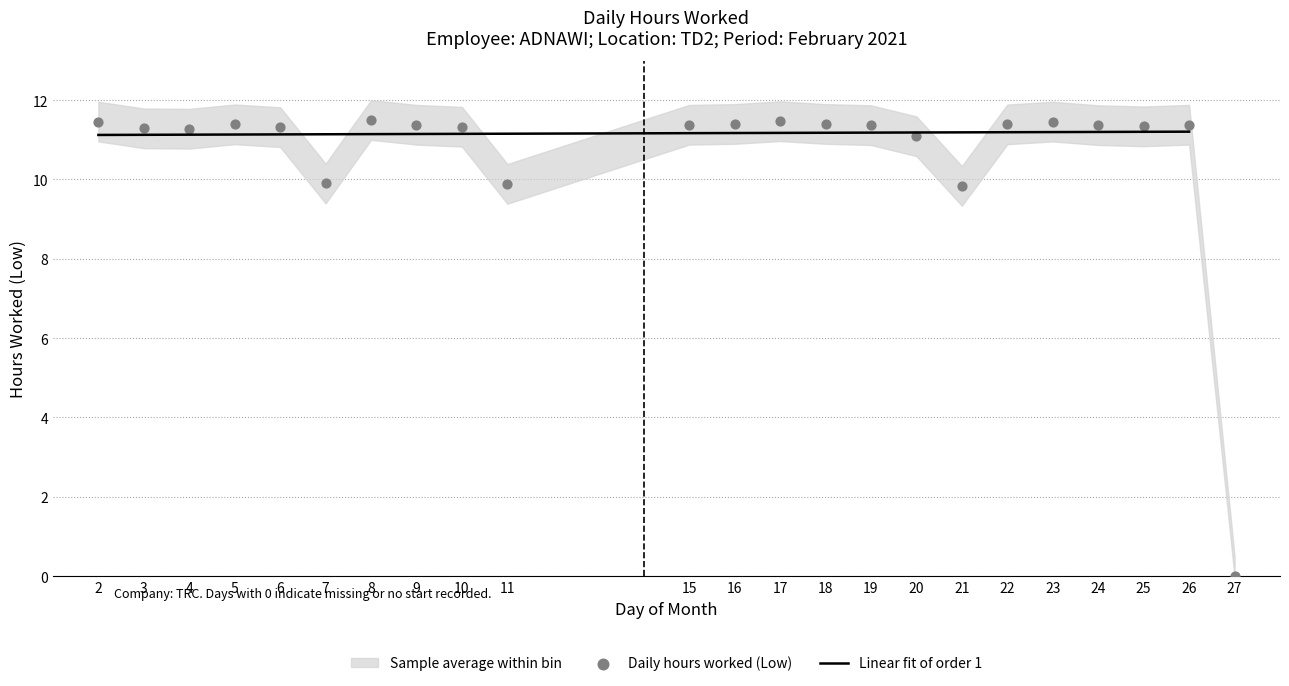

Which series contains the lowest Y value?

Low (hours worked)